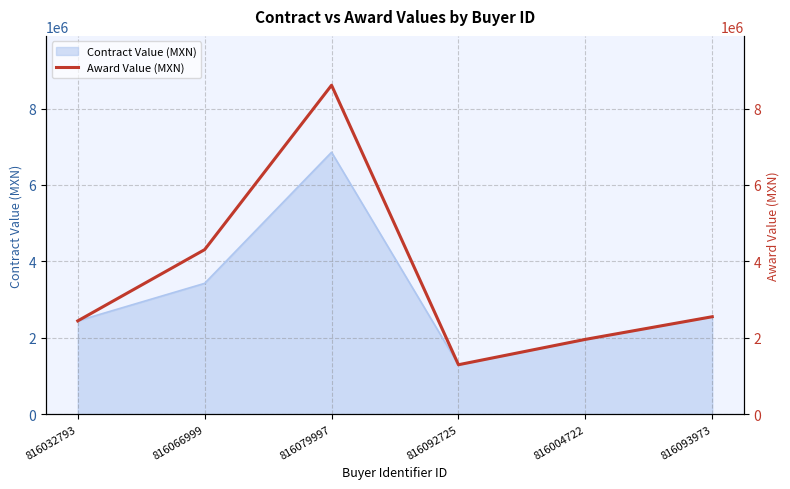

Between 816092725 and 816066999, which is larger?

816066999